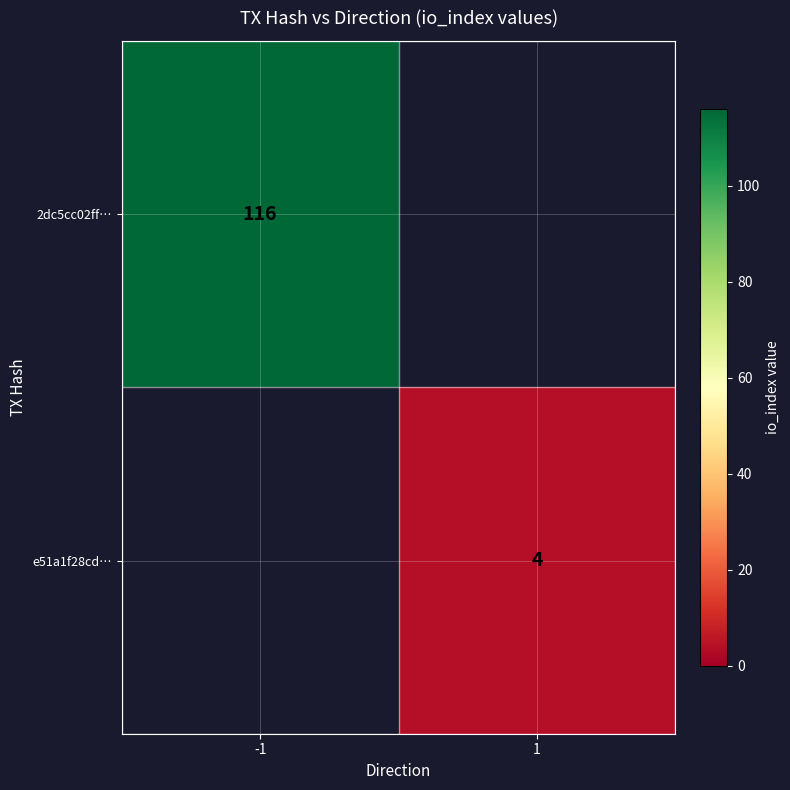

Is it true that e51a1f28cd… equals 4 at 1?

True